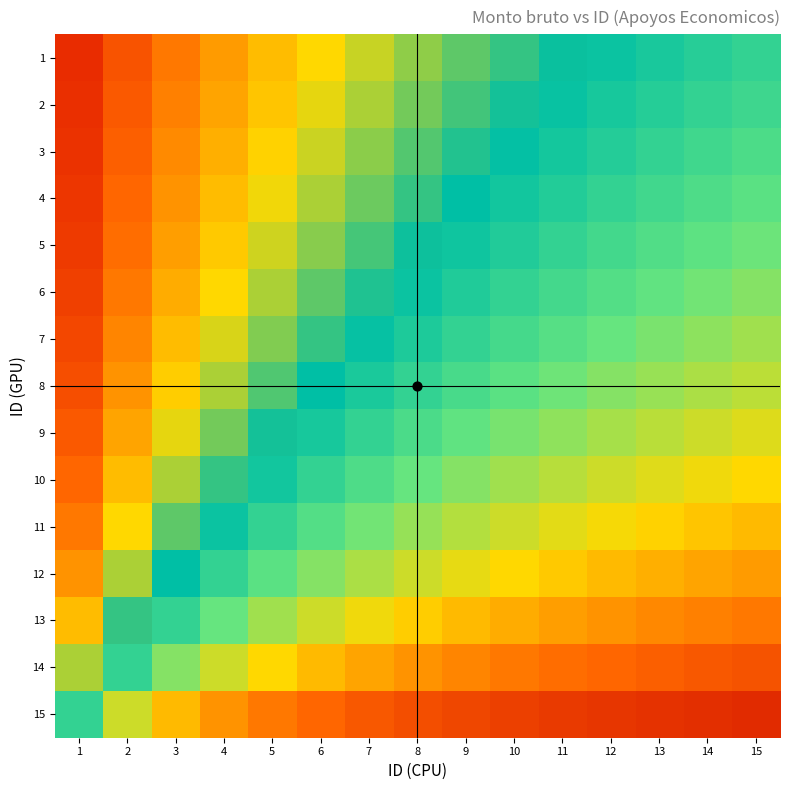

Which label corresponds to the largest value in the chart?

1